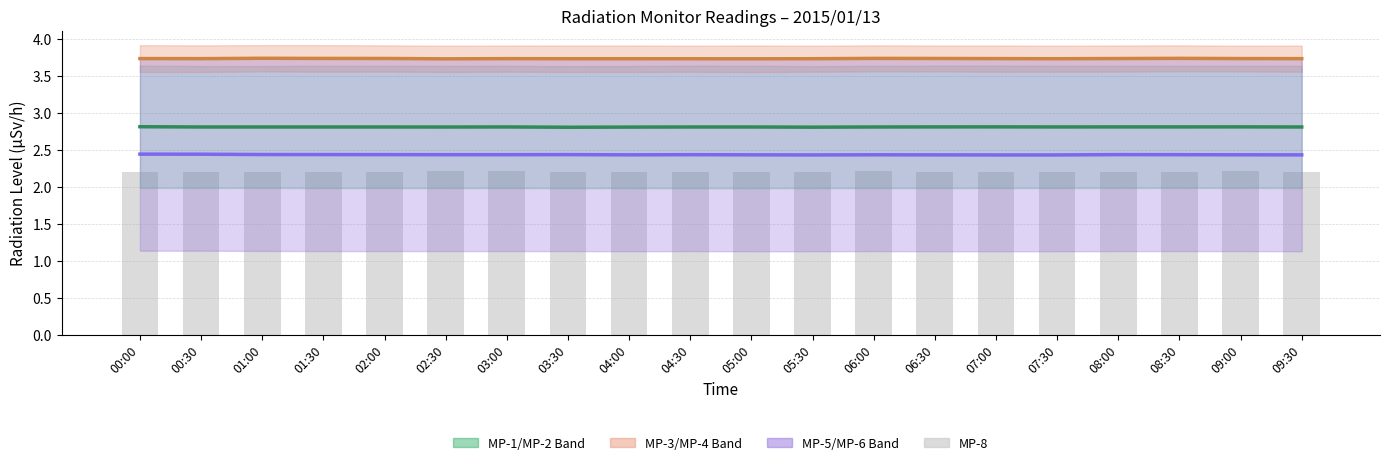

What is the total value across all series at 03:30?

11.2